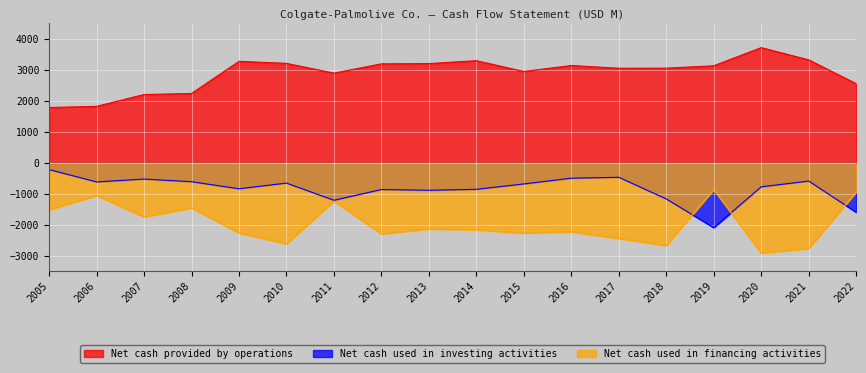

What is the sum of the Net cash used in investing activities values at 2007 and 2022?

-2129